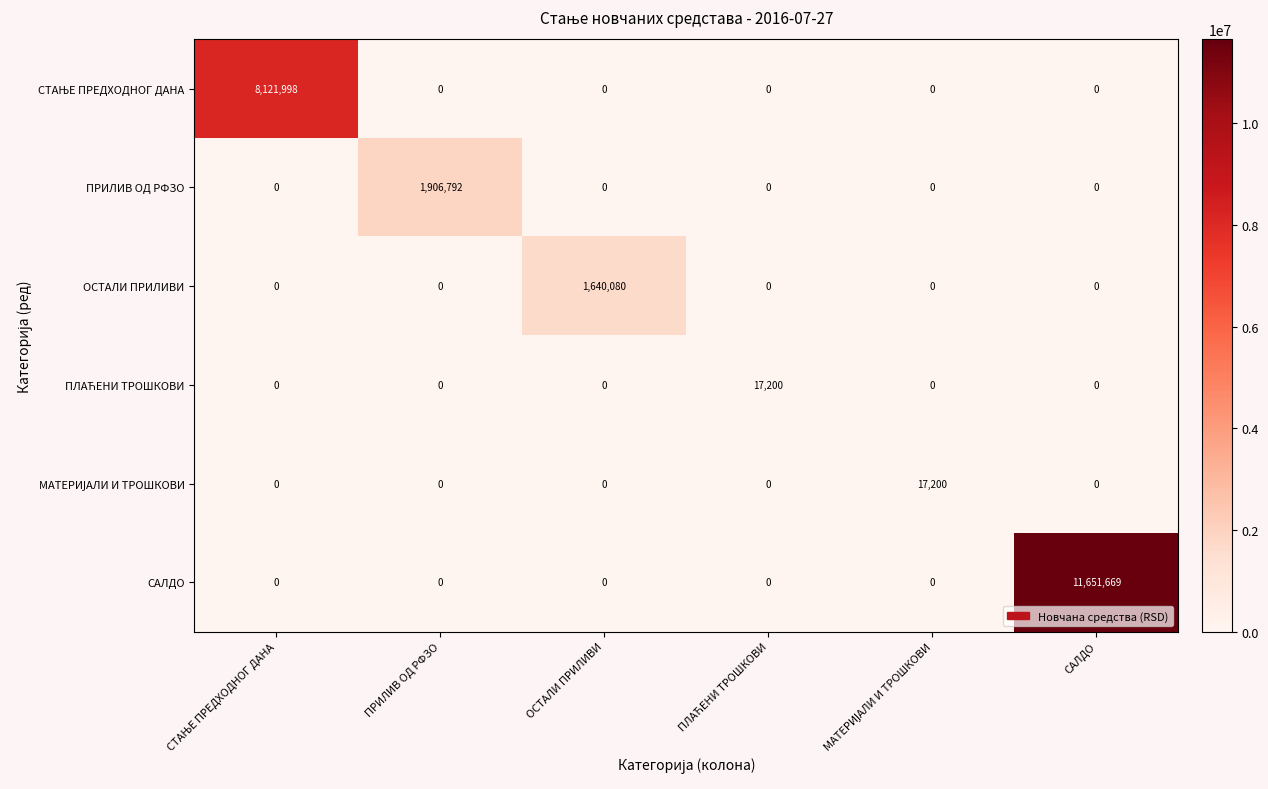

What is the greatest value displayed?

11651669